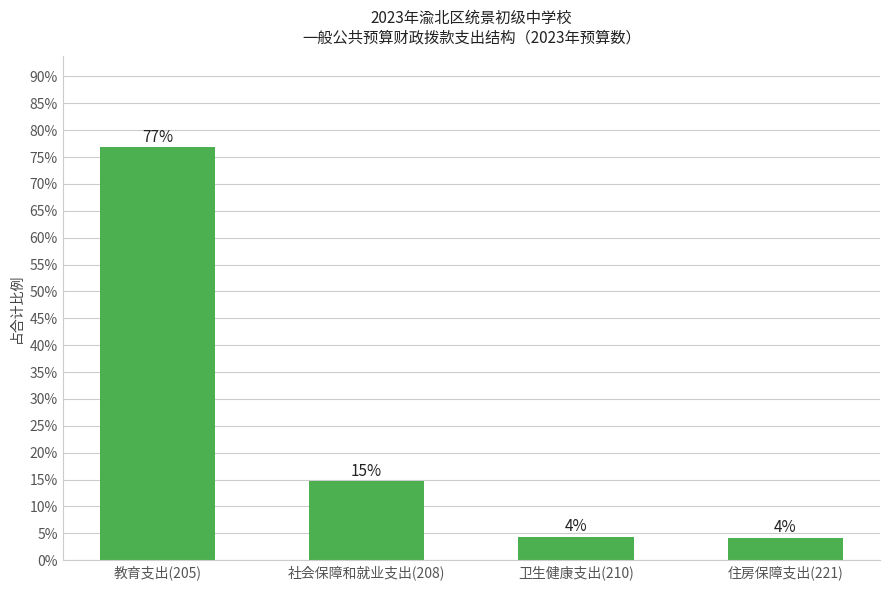

Reading left to right, list all the values displayed in this chart.

0.8	0.1	0.0	0.0